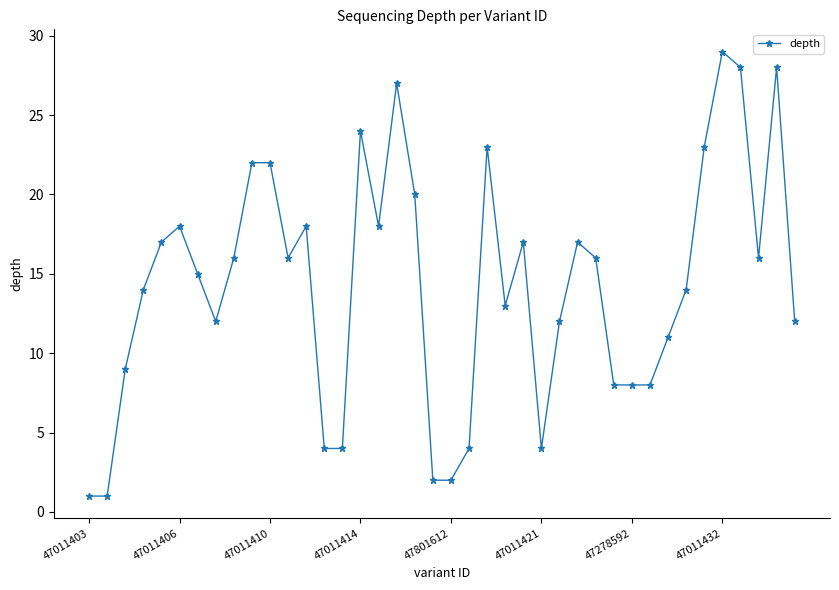

What is the difference between the second highest and second lowest values?

27